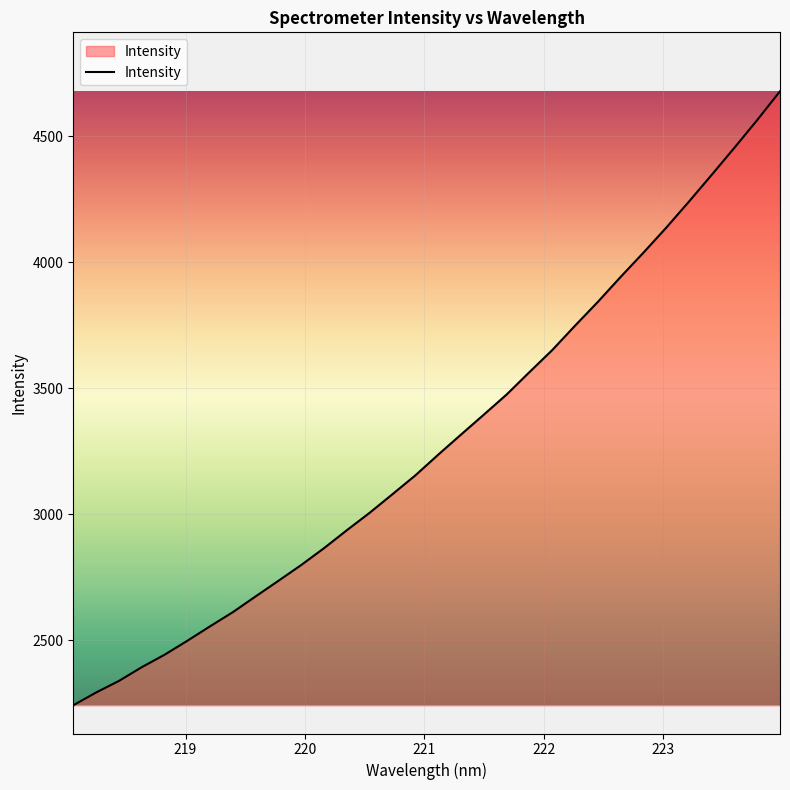

Reading left to right, list all the values displayed in this chart.

2241.9	2292.5	2338.4	2392.9	2442.3	2497.9	2555.5	2611.7	2674.4	2736.3	2799.0	2865.9	2937.1	3006.3	3080.0	3154.4	3236.4	3316.1	3395.2	3475.0	3563.8	3651.2	3748.0	3842.3	3941.3	4037.4	4136.6	4240.2	4346.6	4454.3	4564.2	4678.1